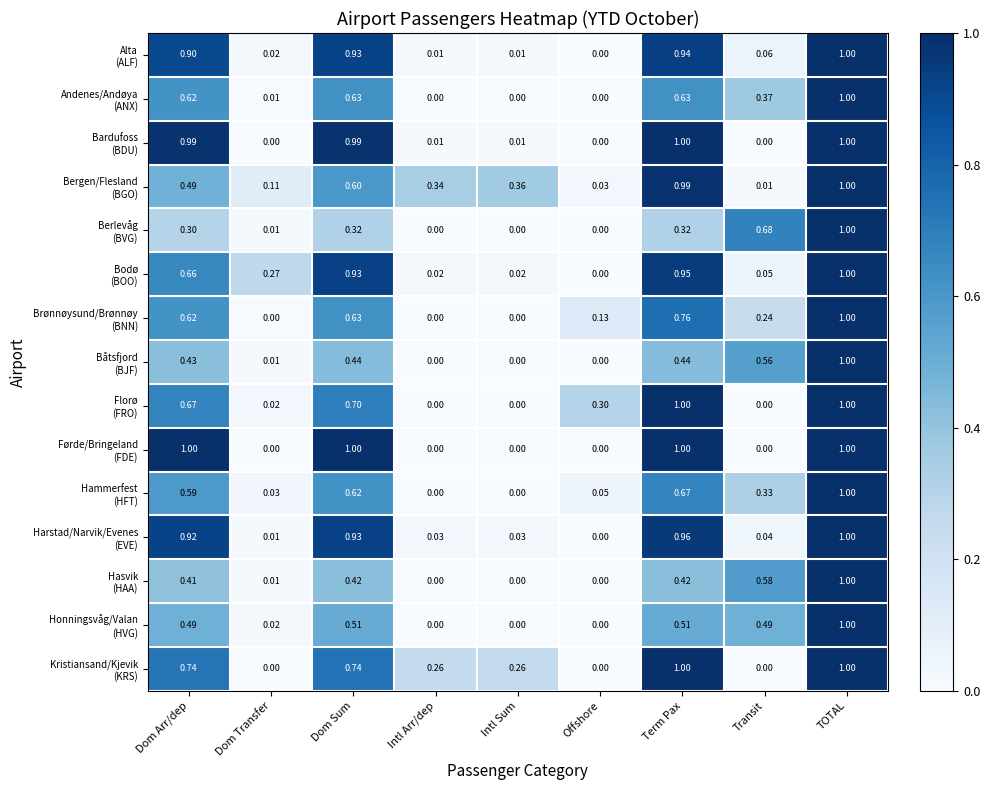

At which category is the sum across all series the highest?

TOTAL